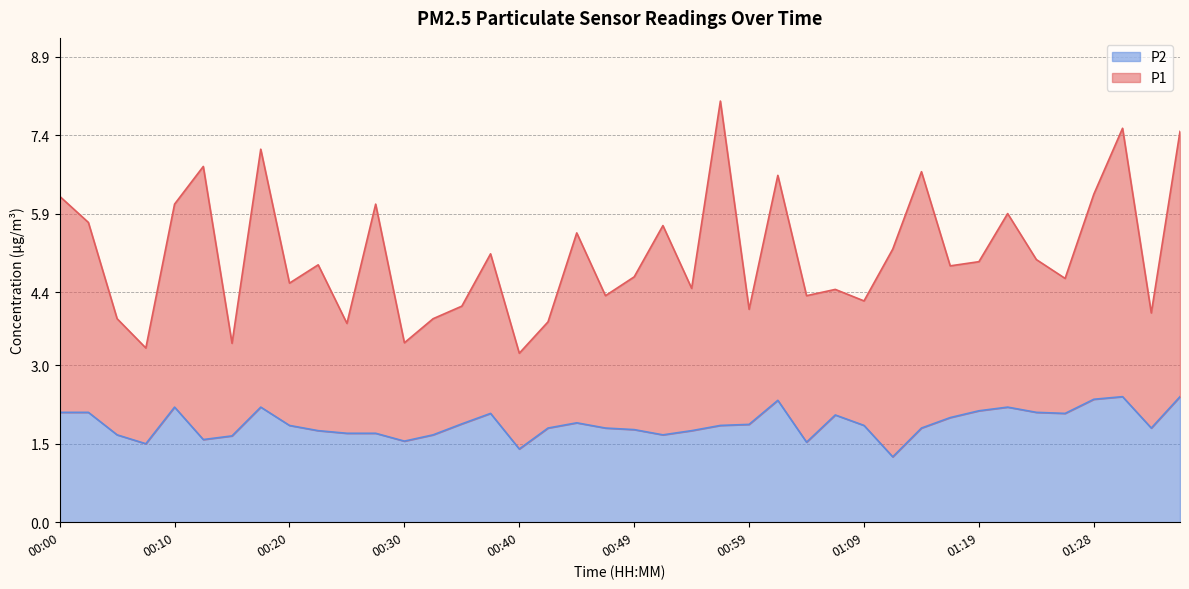

What is the maximum value for P2?

2.4